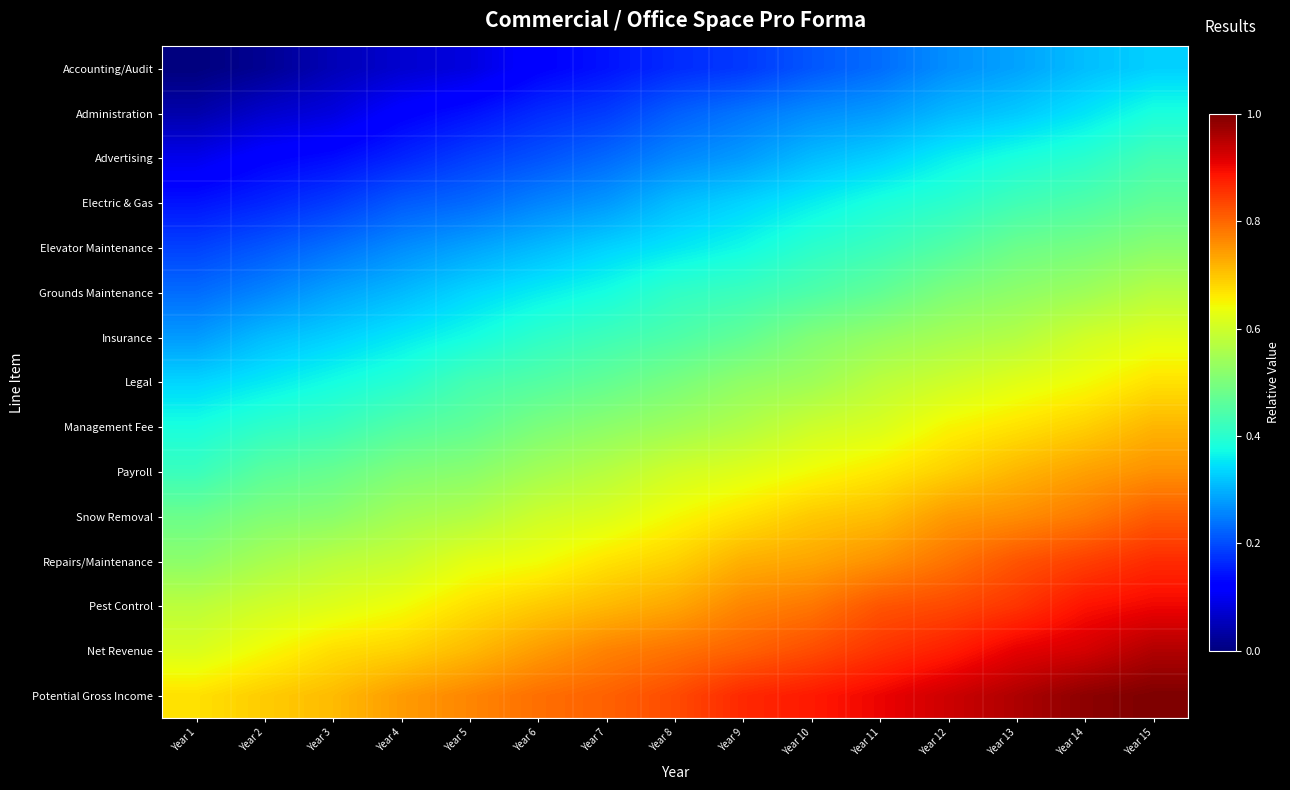

How many series are shown in this chart?

15